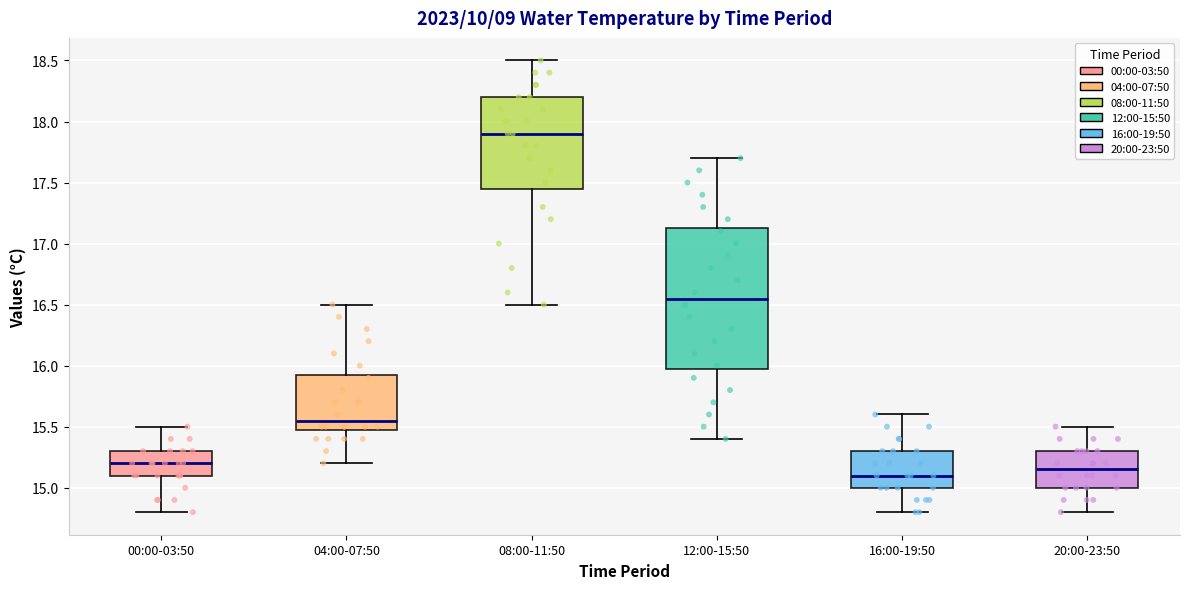

Comparing the boxes themselves (not the whiskers), which one is the tallest?

12:00-15:50